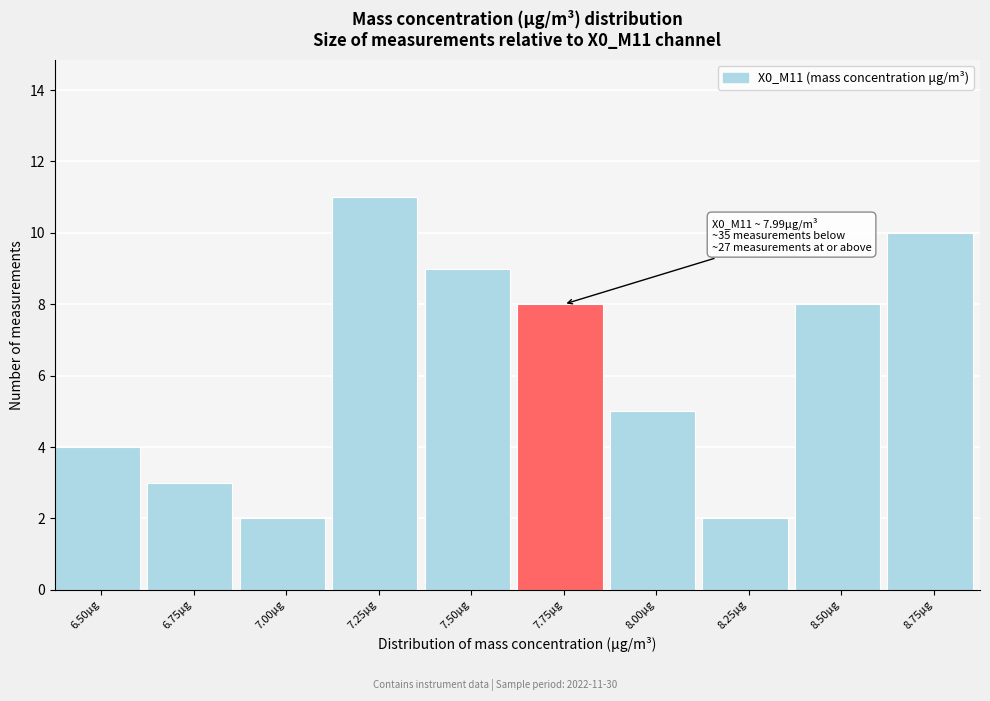

Reading right to left, what are all the values shown in this chart?

8.75μg=10	8.50μg=8	8.25μg=2	8.00μg=5	7.75μg=8	7.50μg=9	7.25μg=11	7.00μg=2	6.75μg=3	6.50μg=4